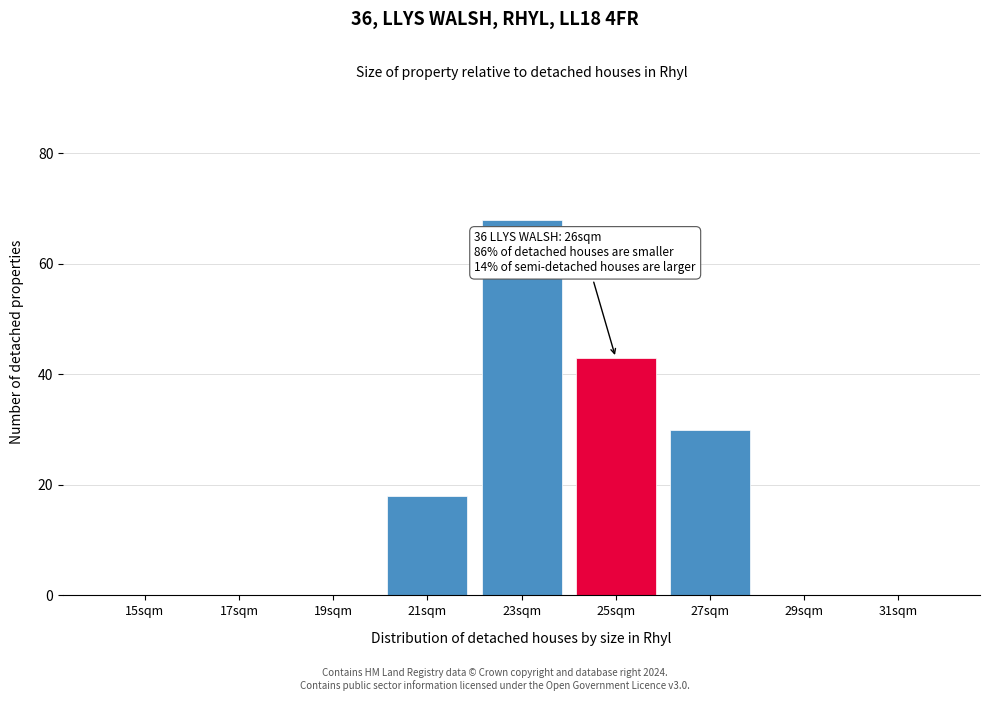

Reading right to left, what are all the values shown in this chart?

31sqm=0	29sqm=0	27sqm=30	25sqm=43	23sqm=68	21sqm=18	19sqm=0	17sqm=0	15sqm=0